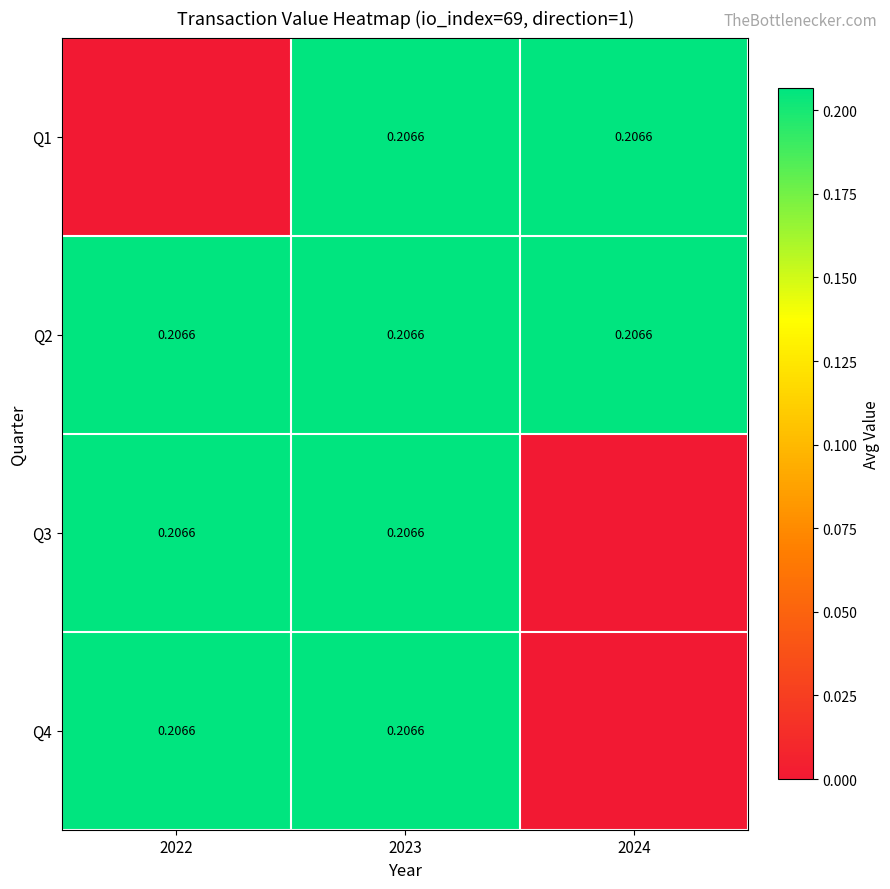

Which series has the largest range (max minus min)?

Q1